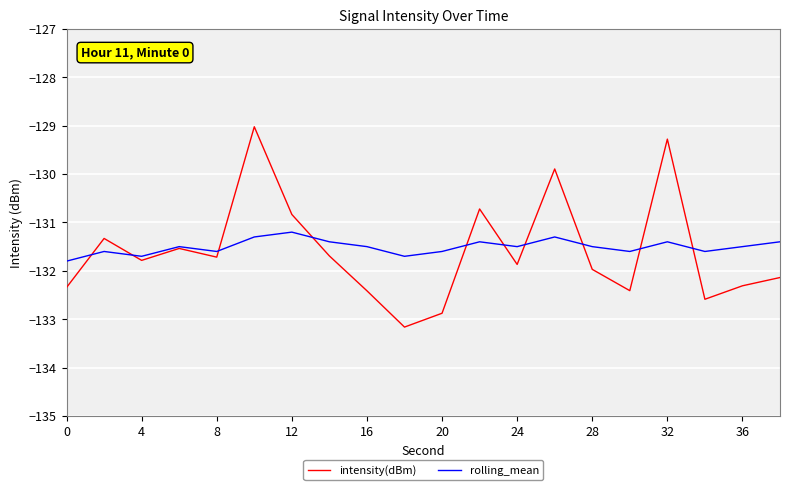

Does the chart display data point markers on the line(s)?

No